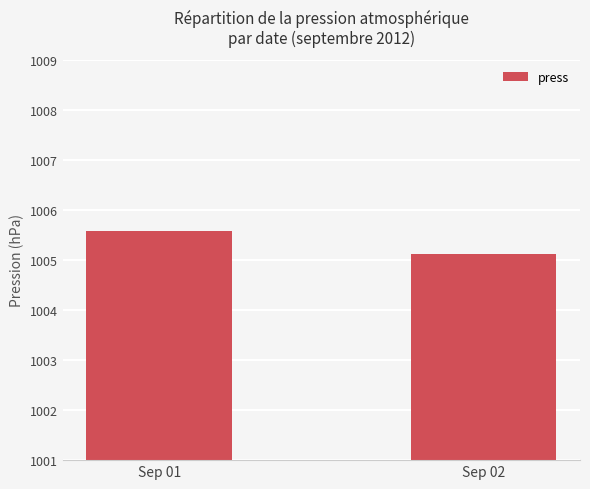

What is the change in value from Sep 01 to Sep 02?

-0.5